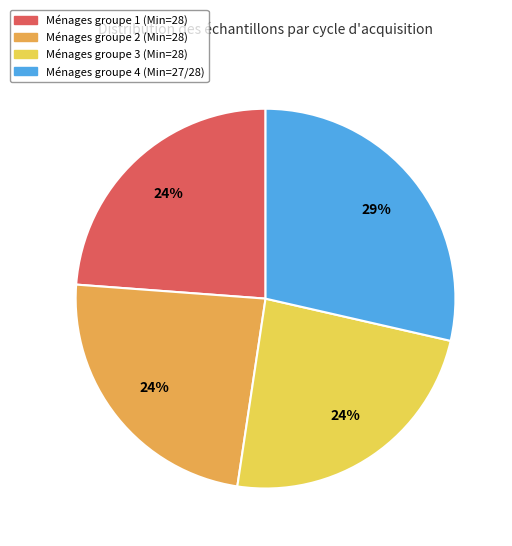

How many segments does this pie chart have?

4